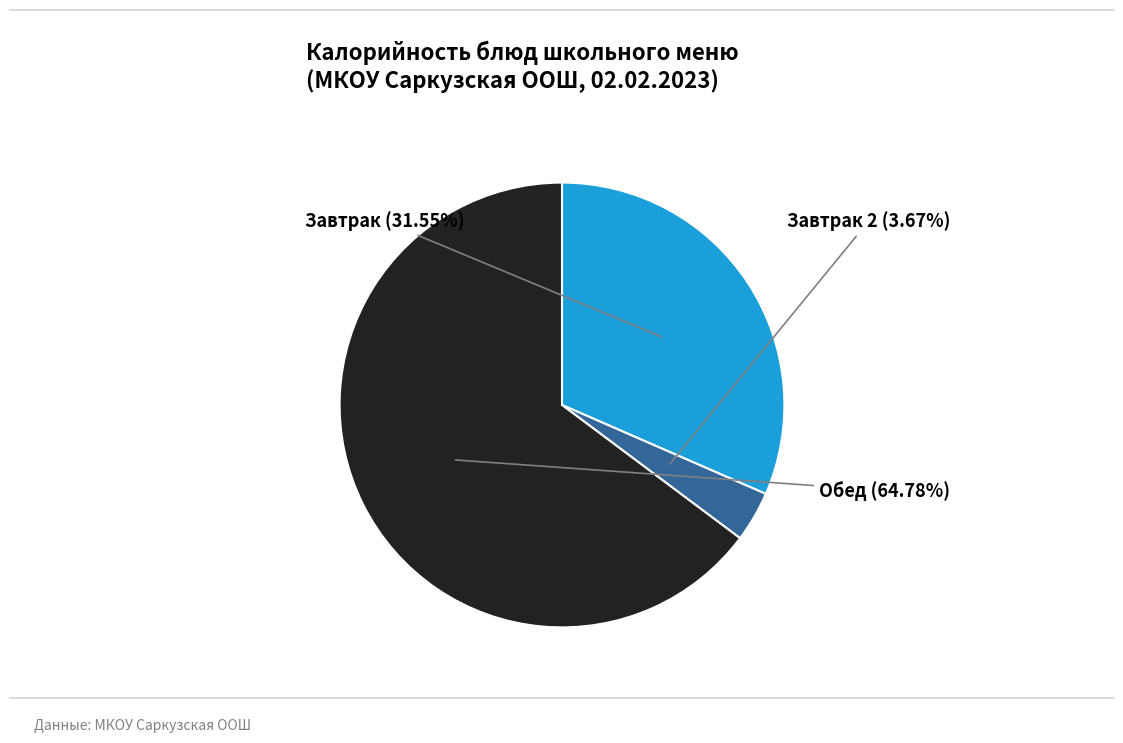

How many segments does this pie chart have?

3